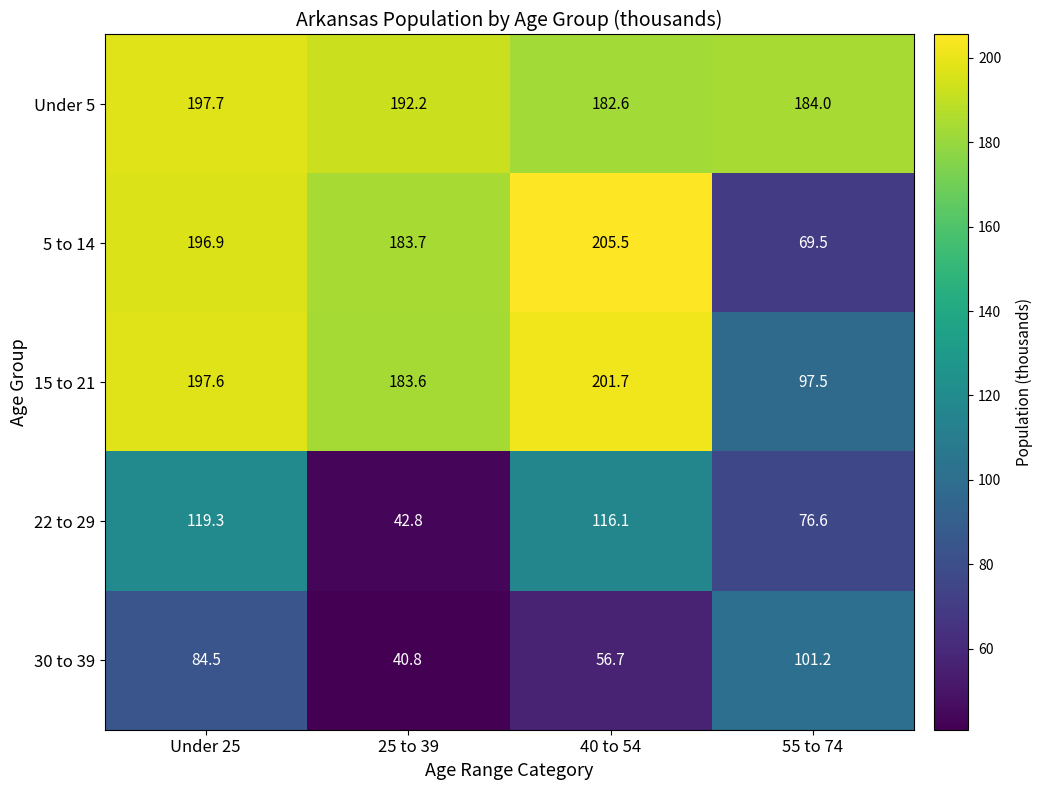

At which category is the sum across all series the highest?

Under 25